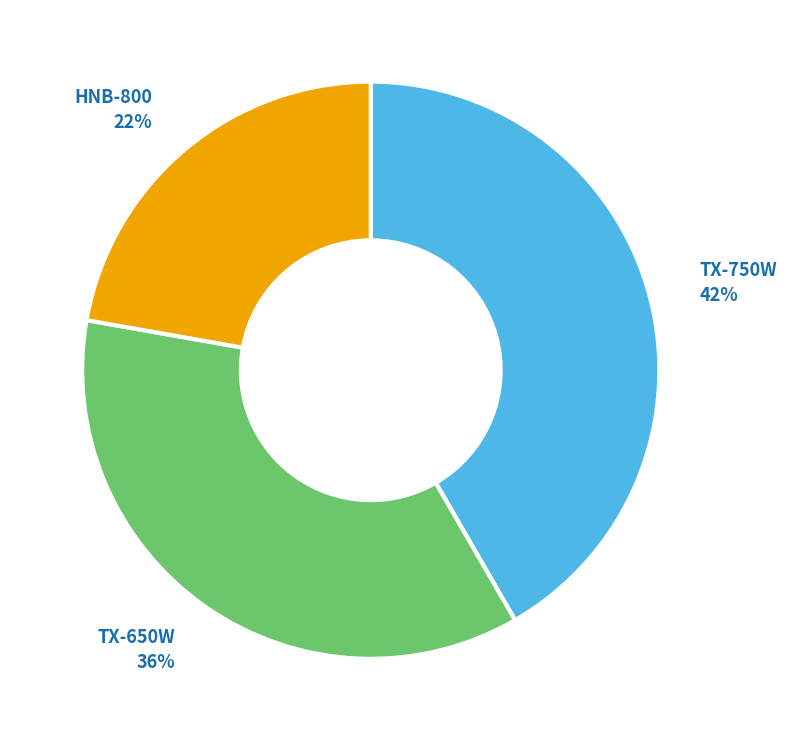

Rank the categories by value from highest to lowest.

TX-750W, TX-650W, HNB-800